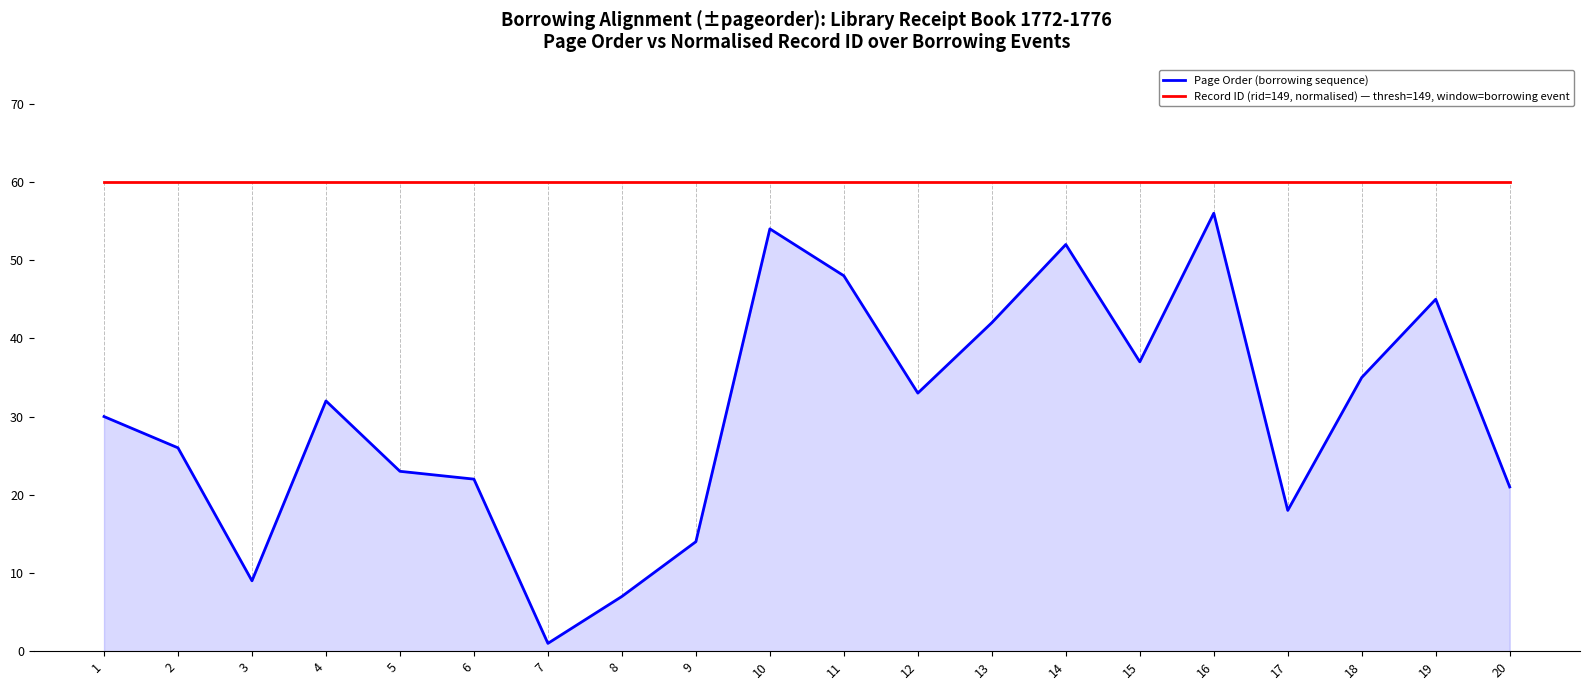

Read the Page Order (borrowing sequence) value at 8.

7